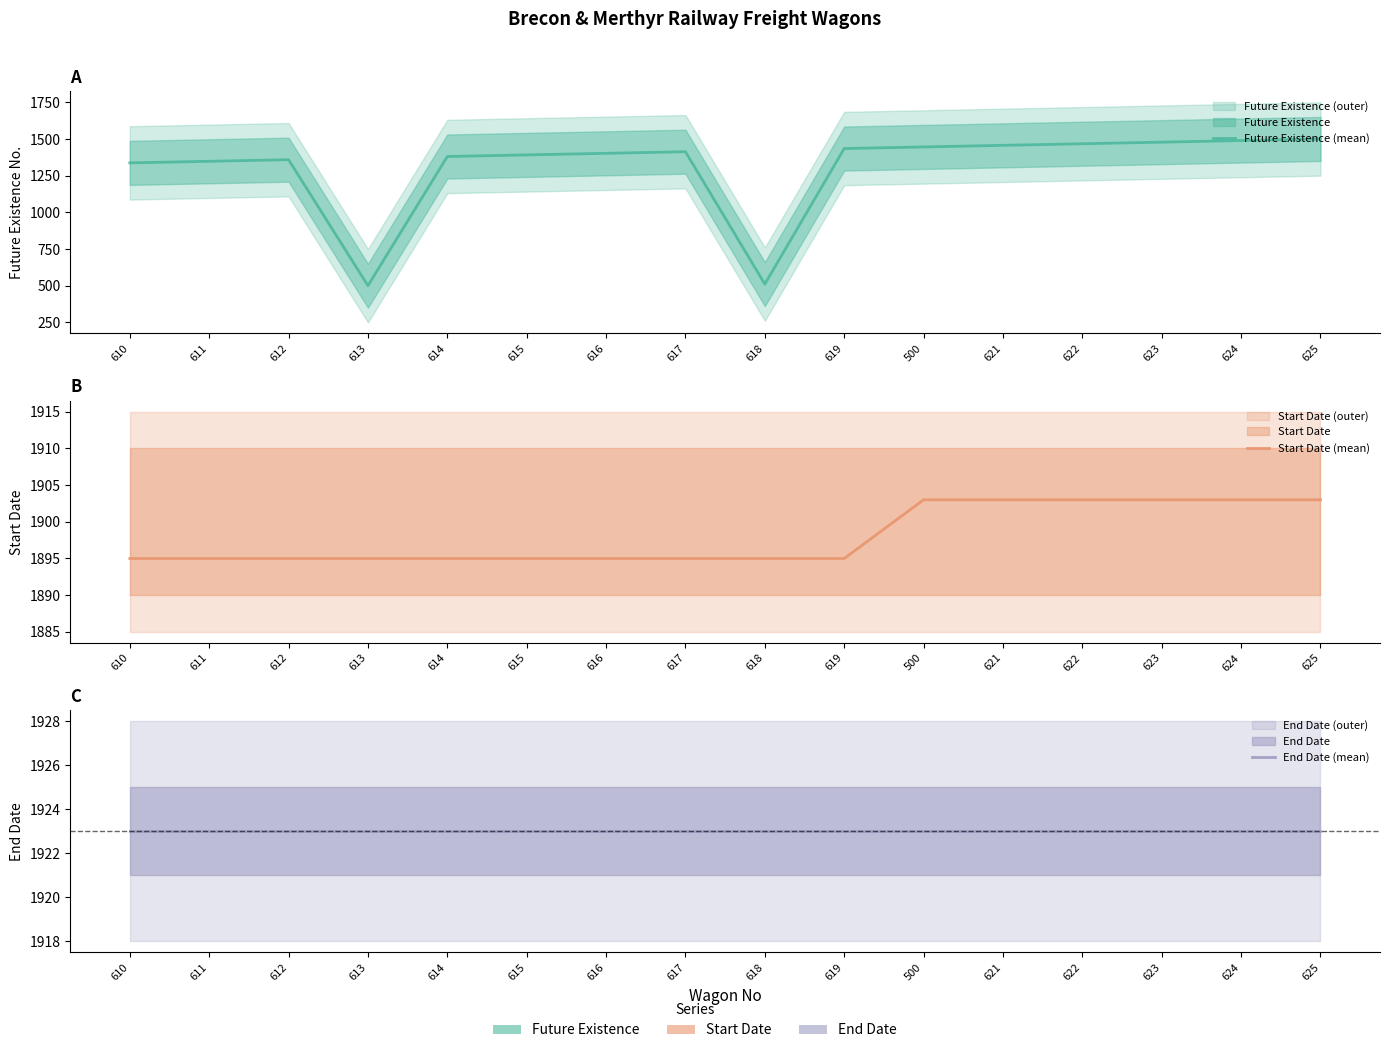

True or false: Start Date (mean) has more than 2 points higher than both neighbors.

False